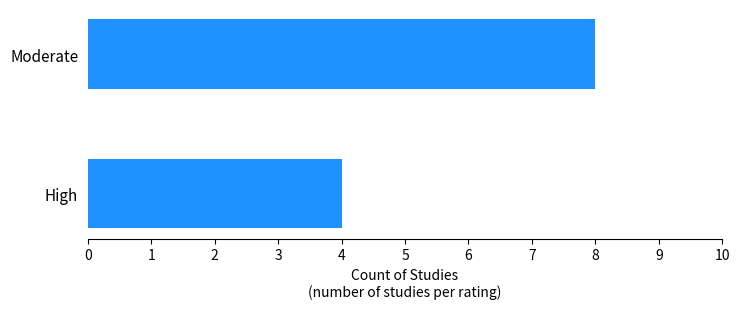

Which label corresponds to the largest value in the chart?

Moderate